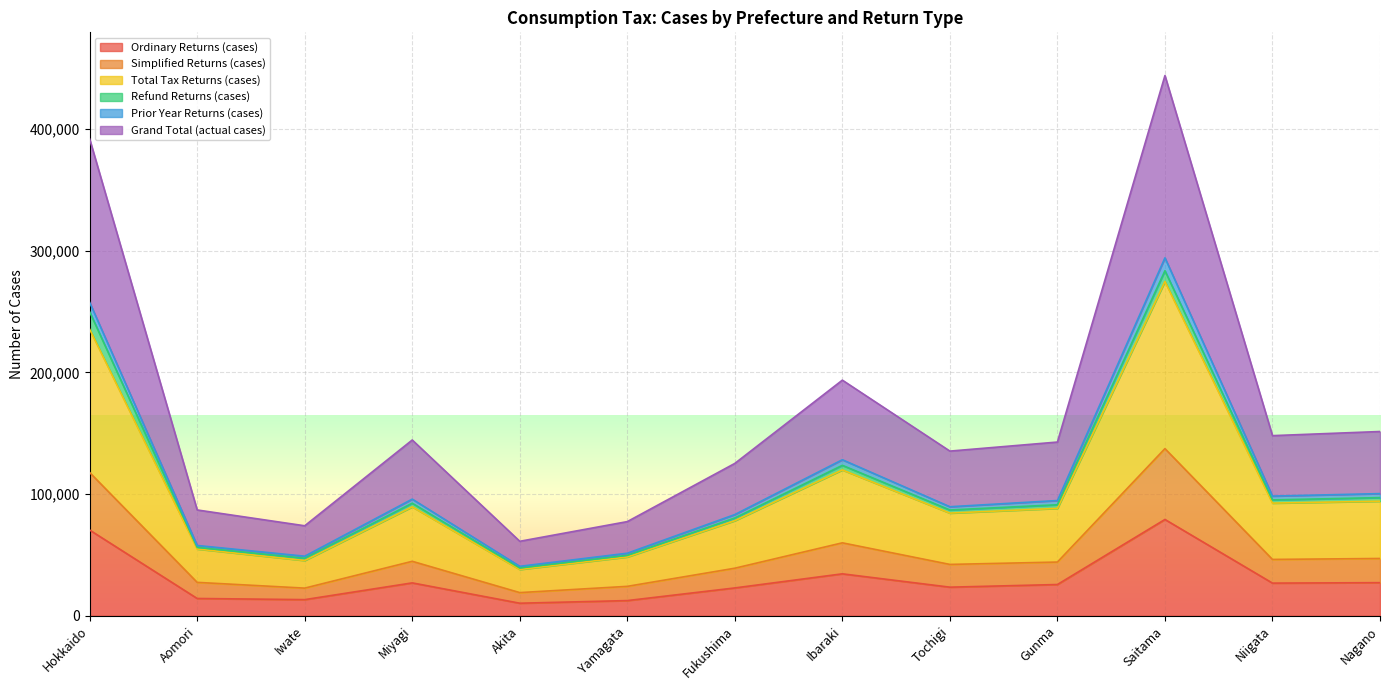

What is the difference between the Ordinary Returns (cases) values at Aomori and Iwate?

949